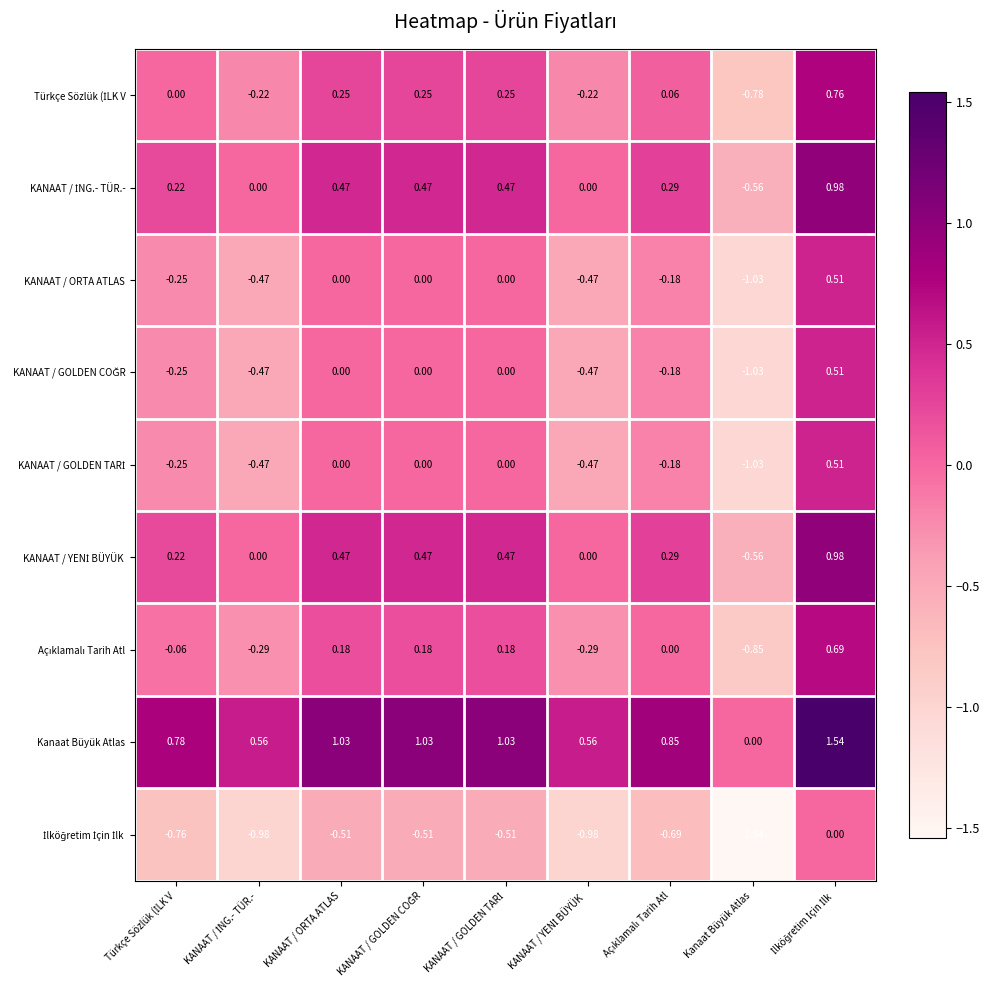

Which series has the largest total across all categories?

Kanaat Büyük Atlas